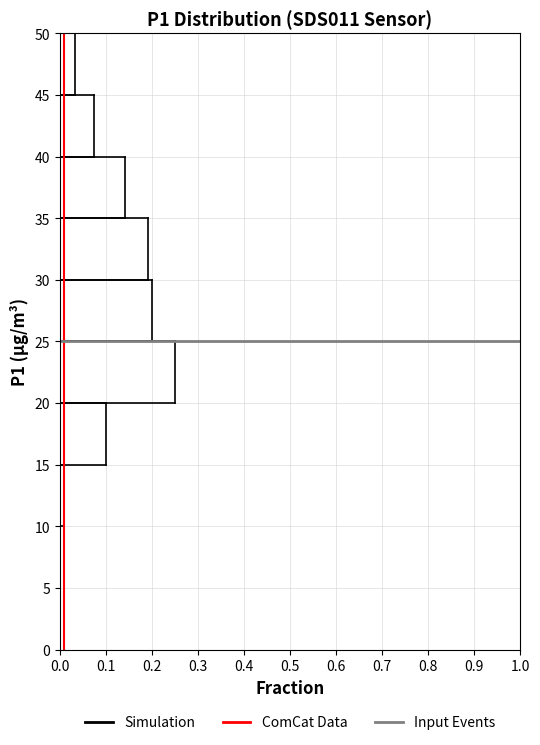

Which range on the y-axis has the longest bar?

20 to 25